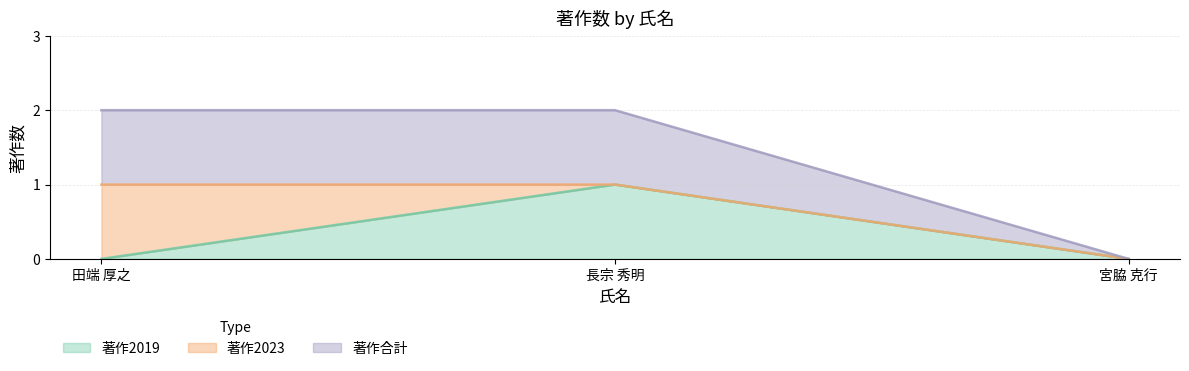

How many data points in 著作2023 are above 0?

1